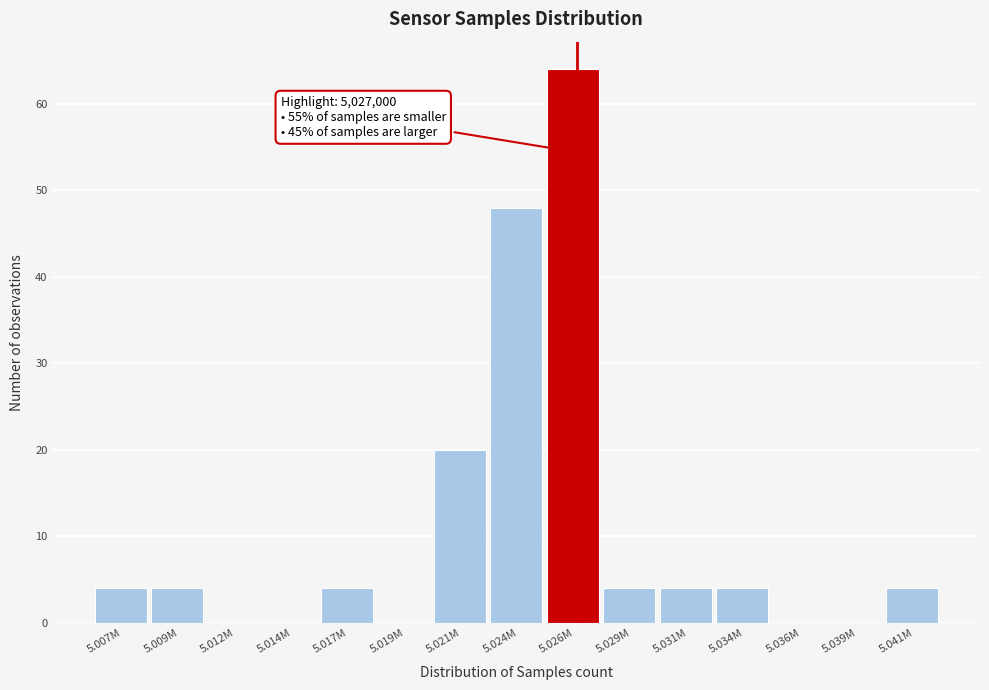

Reading left to right, what are all the values shown in this chart?

5.007M=4	5.009M=4	5.012M=0	5.014M=0	5.017M=4	5.019M=0	5.021M=20	5.024M=48	5.026M=64	5.029M=4	5.031M=4	5.034M=4	5.036M=0	5.039M=0	5.041M=4